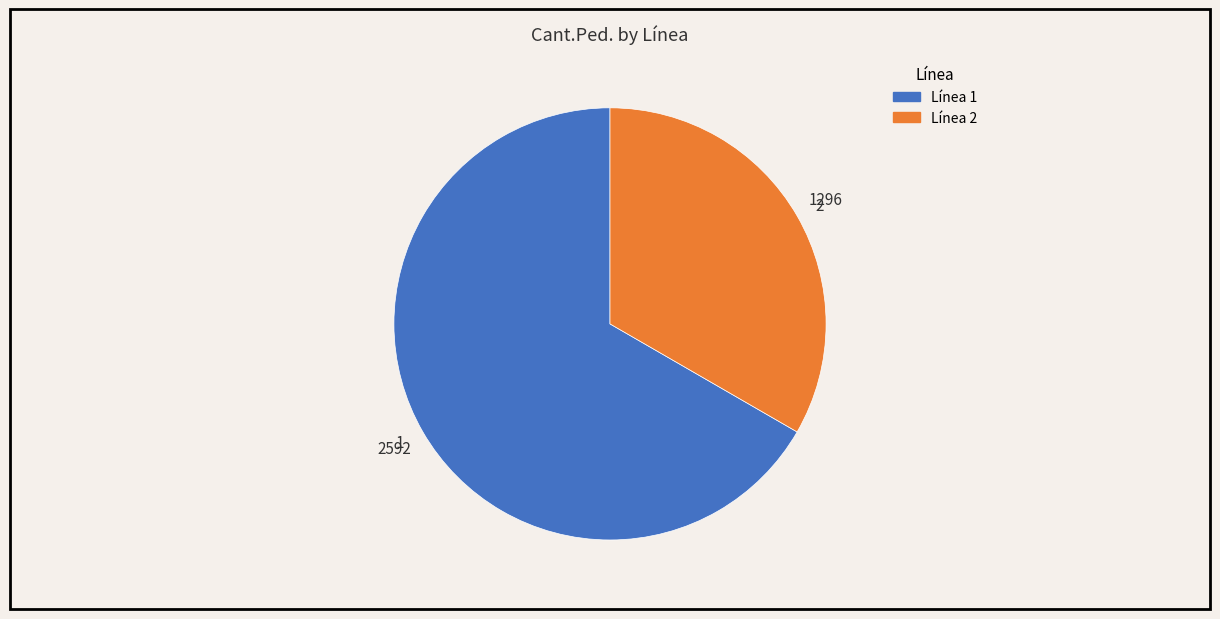

What is the ratio of the value at 1 to the value at 2?

2.0